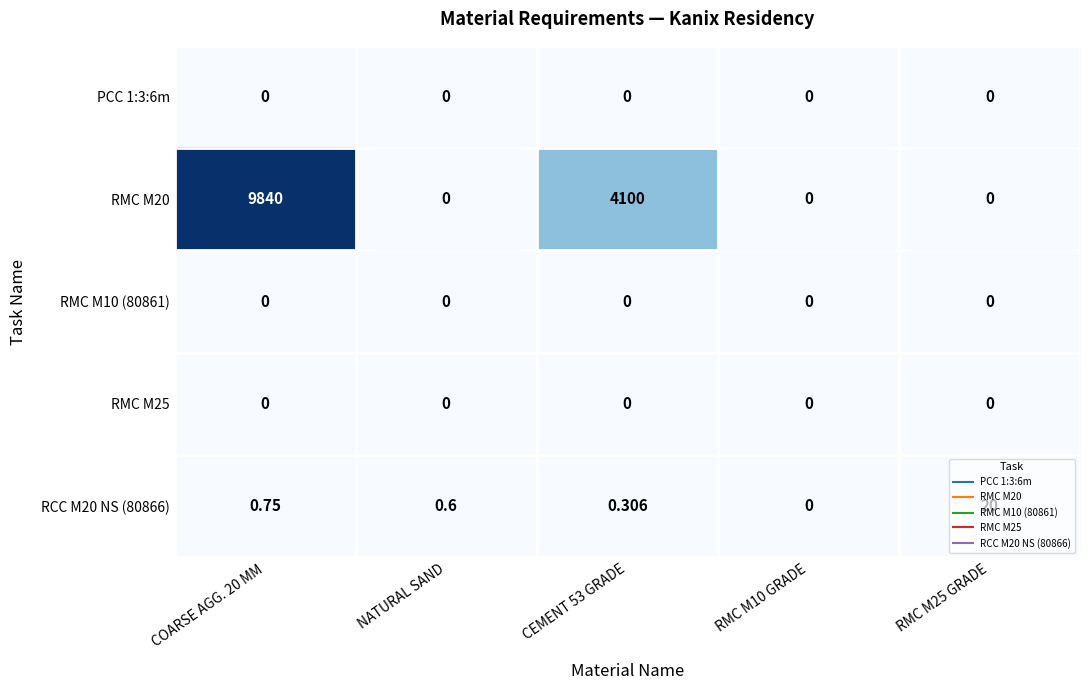

Which series has the largest total across all categories?

RMC M20